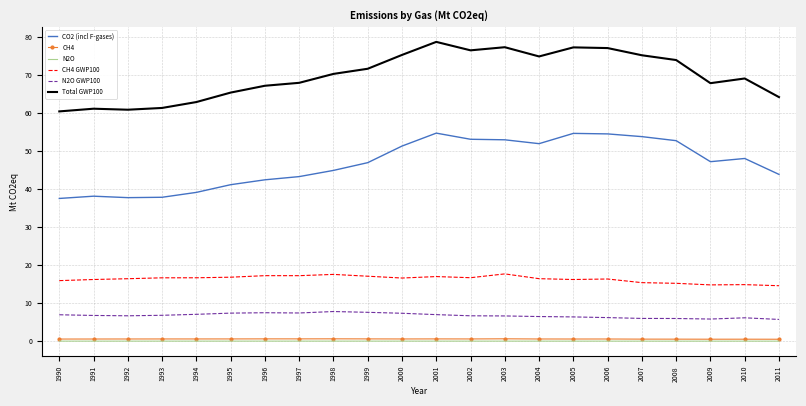

How many distinct data groups are displayed?

6